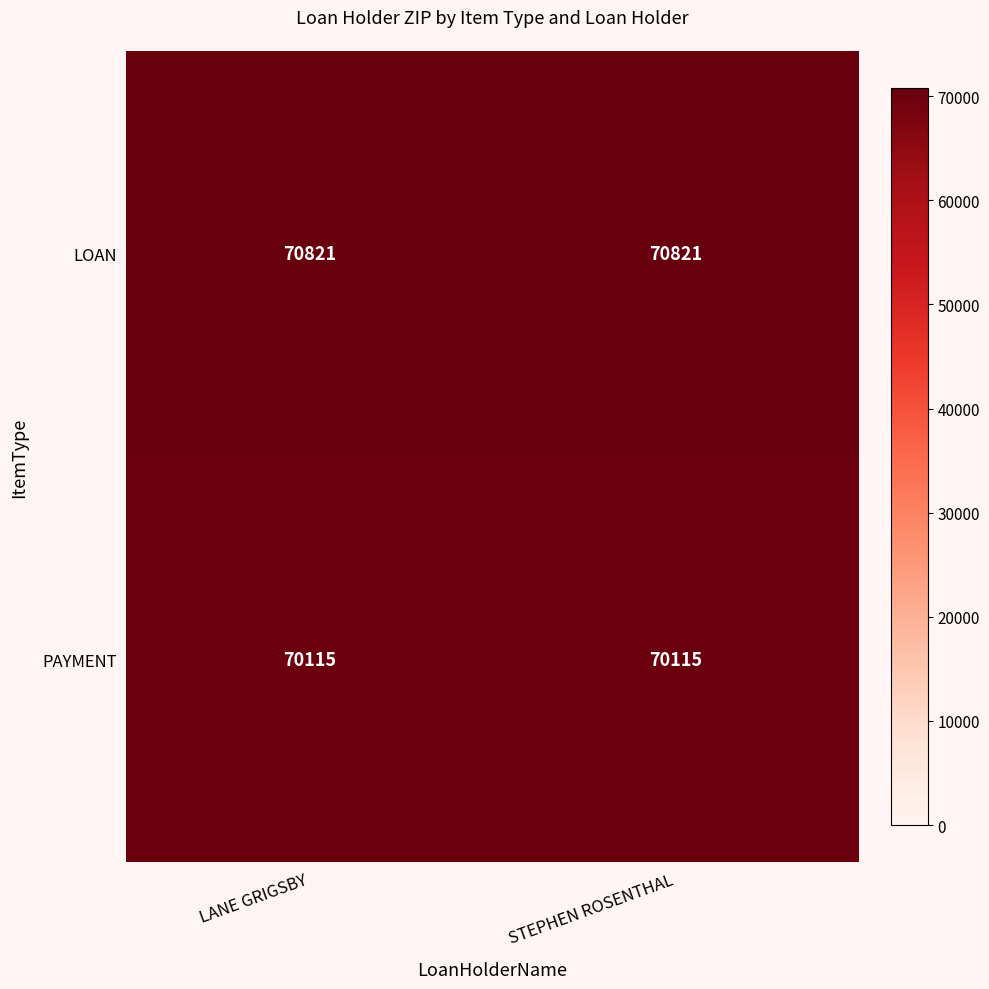

What is the approximate value of PAYMENT at STEPHEN ROSENTHAL?

70115